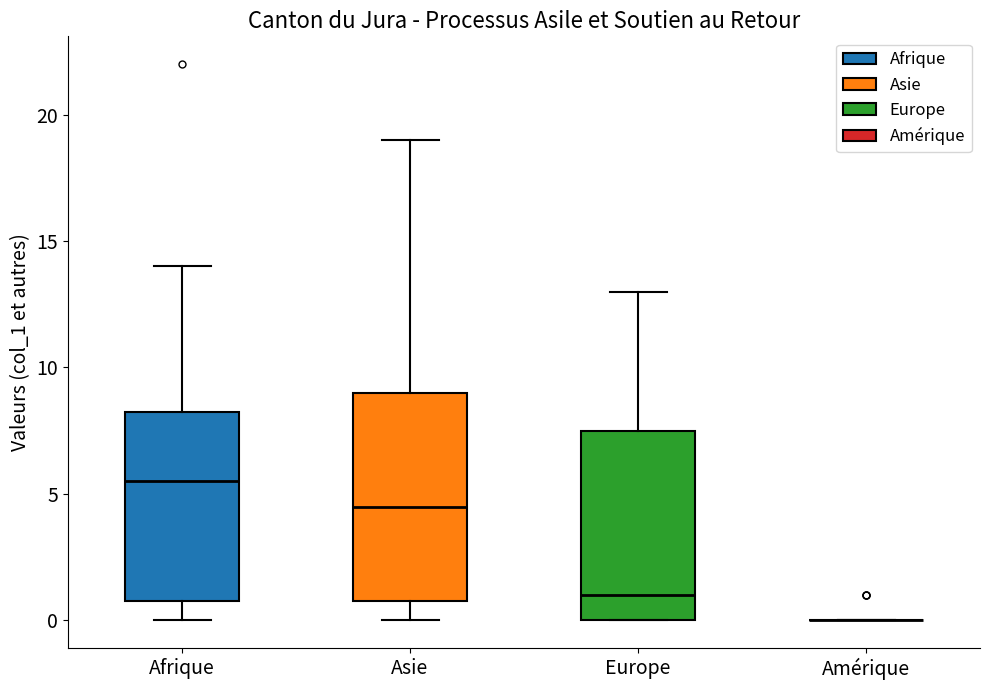

Reading left to right, transcribe this box plot: for each box, give where its median line is, the range the box spans, and where its two whiskers end, as read against the y-axis. The values are not printed on the chart, so give them approximately, as read against the axis.

Afrique: median 5.5, box 1.0 to 8.5, whiskers 0.0 to 14.0
Asie: median 4.5, box 1.0 to 9.0, whiskers 0.0 to 19.0
Europe: median 1.0, box 0.0 to 7.5, whiskers 0.0 to 13.0
Amérique: box collapsed to a line at 0.0, whiskers 0.0 to 0.0